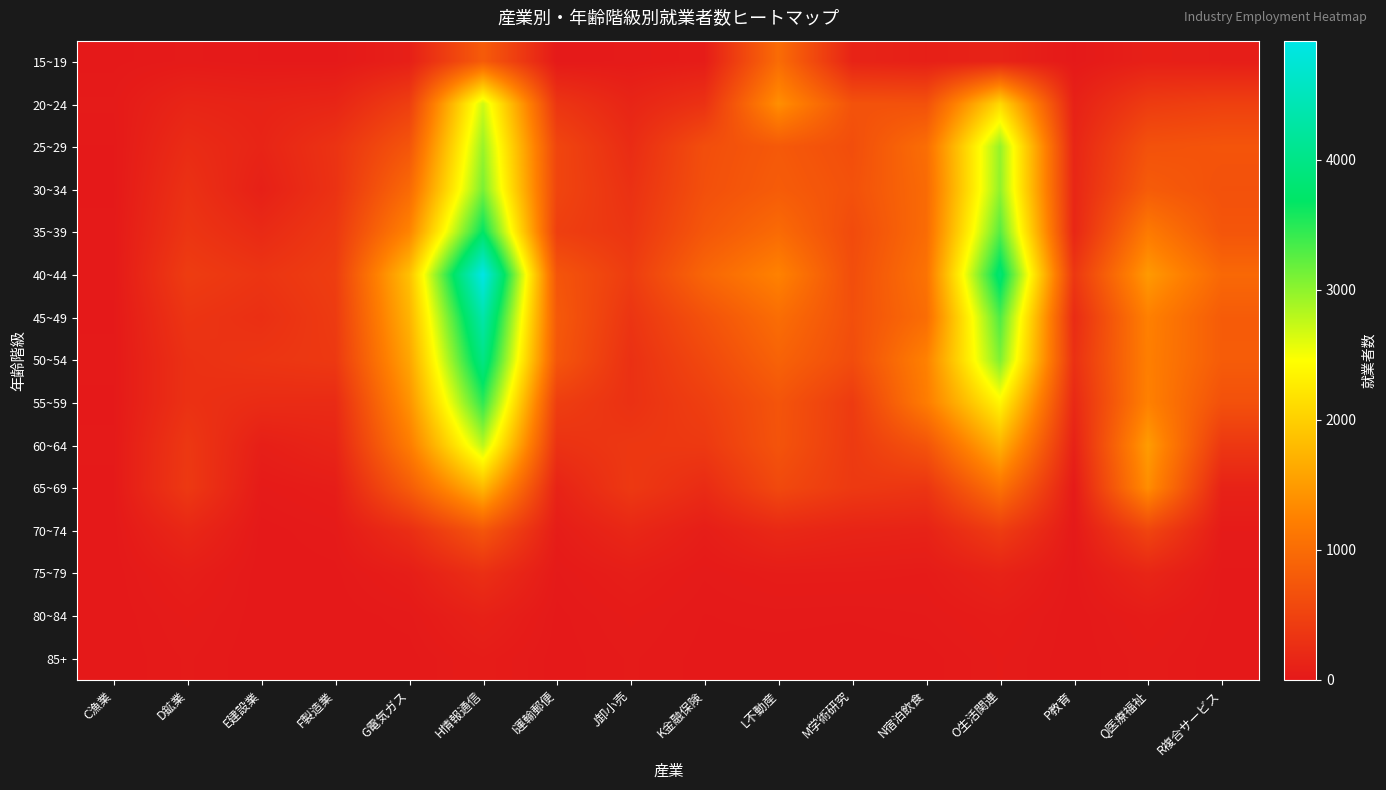

Reading left to right, what are all the values shown in this chart?

15~19: C漁業=5	D鉱業=22	E建設業=9	F製造業=7	G電気ガス=83	H情報通信=802	I運輸郵便=10	J卸小売=22	K金融保険=47	L不動産=1000	M学術研究=129	N宿泊飲食=86	O生活関連=120	P教育=7	Q医療福祉=83	R複合サービス=64
20~24: C漁業=22	D鉱業=145	E建設業=119	F製造業=153	G電気ガス=452	H情報通信=2699	I運輸郵便=341	J卸小売=145	K金融保険=300	L不動産=1390	M学術研究=693	N宿泊飲食=678	O生活関連=2100	P教育=100	Q医療福祉=418	R複合サービス=472
25~29: C漁業=9	D鉱業=229	E建設業=139	F製造業=311	G電気ガス=728	H情報通信=2945	I運輸郵便=538	J卸小売=229	K金融保険=639	L不動産=774	M学術研究=641	N宿泊飲食=1023	O生活関連=2966	P教育=154	Q医療福祉=682	R複合サービス=716
30~34: C漁業=6	D鉱業=290	E建設業=90	F製造業=302	G電気ガス=974	H情報通信=3104	I運輸郵便=531	J卸小売=290	K金融保険=659	L不動産=810	M学術研究=677	N宿泊飲食=982	O生活関連=2984	P教育=164	Q医療福祉=805	R複合サービス=679
35~39: C漁業=14	D鉱業=339	E建設業=206	F製造業=381	G電気ガス=1274	H情報通信=3688	I運輸郵便=457	J卸小売=339	K金融保険=744	L不動産=986	M学術研究=602	N宿泊飲食=998	O生活関連=3267	P教育=167	Q医療福祉=1171	R複合サービス=729
40~44: C漁業=12	D鉱業=422	E建設業=332	F製造業=439	G電気ガス=1856	H情報通信=4914	I運輸郵便=724	J卸小売=422	K金融保険=928	L不動産=1258	M学術研究=635	N宿泊飲食=1080	O生活関連=3816	P教育=362	Q医療福祉=1490	R複合サービス=954
45~49: C漁業=8	D鉱業=334	E建設業=271	F製造業=407	G電気ガス=1731	H情報通信=4341	I運輸郵便=776	J卸小売=334	K金融保険=684	L不動産=1016	M学術研究=653	N宿泊飲食=1011	O生活関連=3309	P教育=223	Q医療福祉=1240	R複合サービス=804
50~54: C漁業=12	D鉱業=284	E建設業=337	F製造業=381	G電気ガス=1597	H情報通信=3981	I運輸郵便=739	J卸小売=284	K金融保険=566	L不動産=888	M学術研究=617	N宿泊飲食=1249	O生活関連=3074	P教育=280	Q医療福祉=1224	R複合サービス=808
55~59: C漁業=8	D鉱業=289	E建設業=226	F製造業=216	G電気ガス=1418	H情報通信=3462	I運輸郵便=444	J卸小売=289	K金融保険=455	L不動産=717	M学術研究=409	N宿泊飲食=1193	O生活関連=2377	P教育=191	Q医療福祉=1247	R複合サービス=671
60~64: C漁業=11	D鉱業=368	E建設業=77	F製造業=144	G電気ガス=1191	H情報通信=2786	I運輸郵便=300	J卸小売=368	K金融保険=385	L不動産=707	M学術研究=395	N宿泊飲食=712	O生活関連=1728	P教育=106	Q医療福祉=1511	R複合サービス=368
65~69: C漁業=8	D鉱業=382	E建設業=26	F製造業=54	G電気ガス=803	H情報通信=1783	I運輸郵便=125	J卸小売=382	K金融保険=223	L不動産=577	M学術研究=388	N宿泊飲食=338	O生活関連=1078	P教育=21	Q医療福祉=1374	R複合サービス=111
70~74: C漁業=1	D鉱業=174	E建設業=2	F製造業=21	G電気ガス=247	H情報通信=729	I運輸郵便=49	J卸小売=174	K金融保険=61	L不動産=186	M学術研究=134	N宿泊飲食=117	O生活関連=424	P教育=8	Q医療福祉=529	R複合サービス=29
75~79: C漁業=0	D鉱業=64	E建設業=0	F製造業=5	G電気ガス=62	H情報通信=268	I運輸郵便=17	J卸小売=64	K金融保険=21	L不動産=47	M学術研究=45	N宿泊飲食=38	O生活関連=119	P教育=3	Q医療福祉=155	R複合サービス=7
80~84: C漁業=0	D鉱業=32	E建設業=2	F製造業=1	G電気ガス=15	H情報通信=102	I運輸郵便=5	J卸小売=32	K金融保険=9	L不動産=14	M学術研究=11	N宿泊飲食=19	O生活関連=48	P教育=0	Q医療福祉=45	R複合サービス=5
85+: C漁業=0	D鉱業=21	E建設業=0	F製造業=2	G電気ガス=3	H情報通信=46	I運輸郵便=2	J卸小売=21	K金融保険=5	L不動産=3	M学術研究=0	N宿泊飲食=3	O生活関連=30	P教育=0	Q医療福祉=26	R複合サービス=1